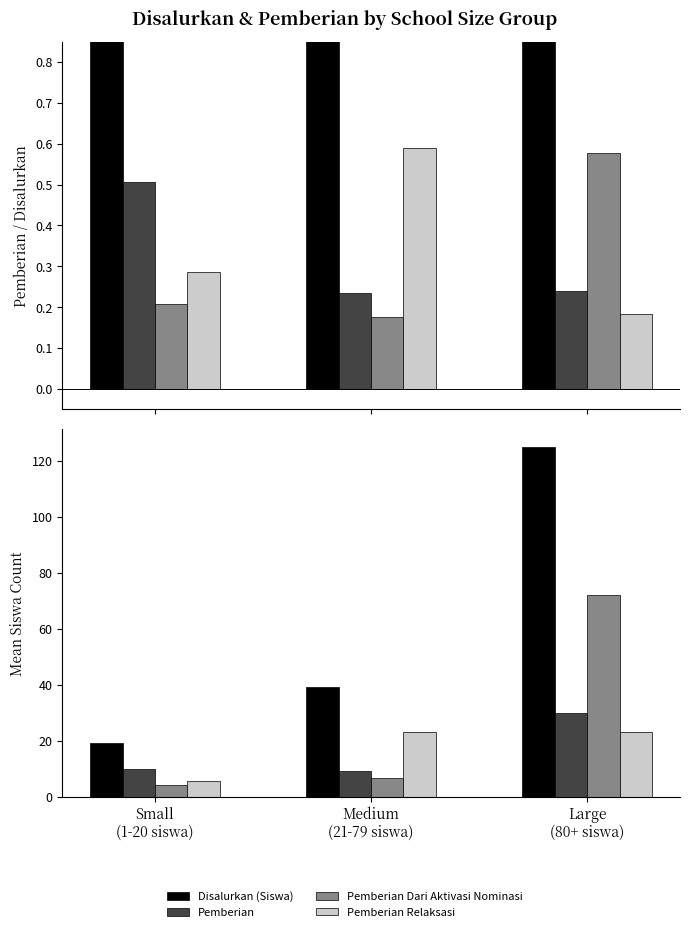

What is the sum of the Disalurkan (Siswa) values at Medium
(21-79 siswa) and Small
(1-20 siswa)?

58.2